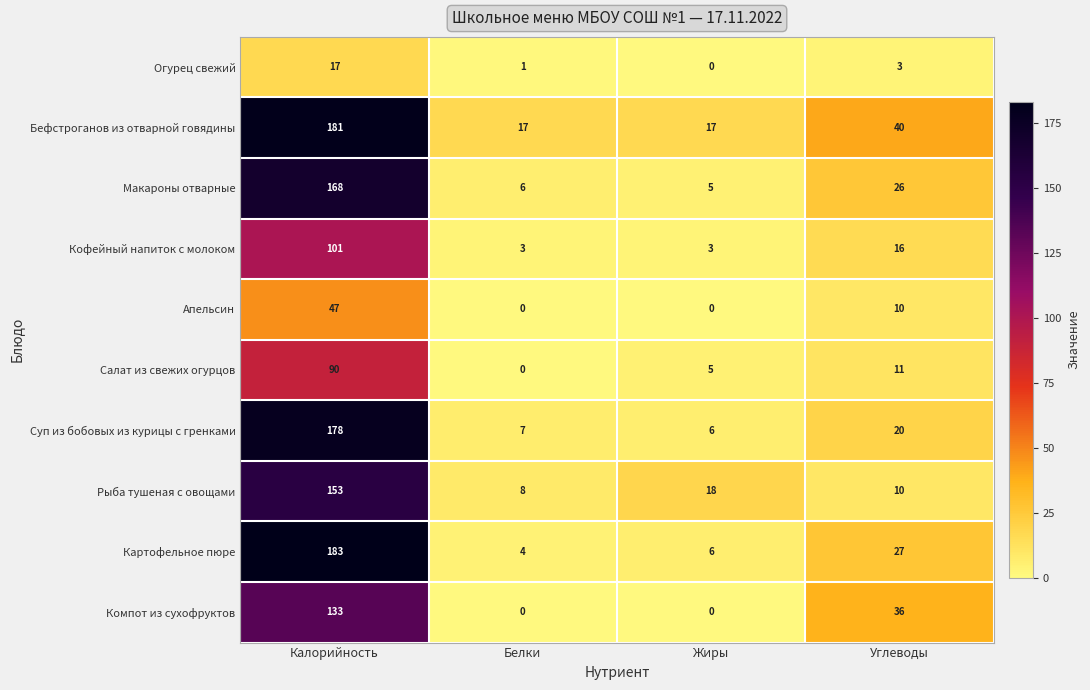

Rank the series by their maximum value, from lowest to highest.

Огурец свежий, Апельсин, Салат из свежих огурцов, Кофейный напиток с молоком, Компот из сухофруктов, Рыба тушеная с овощами, Макароны отварные, Суп из бобовых из курицы с гренками, Бефстроганов из отварной говядины, Картофельное пюре